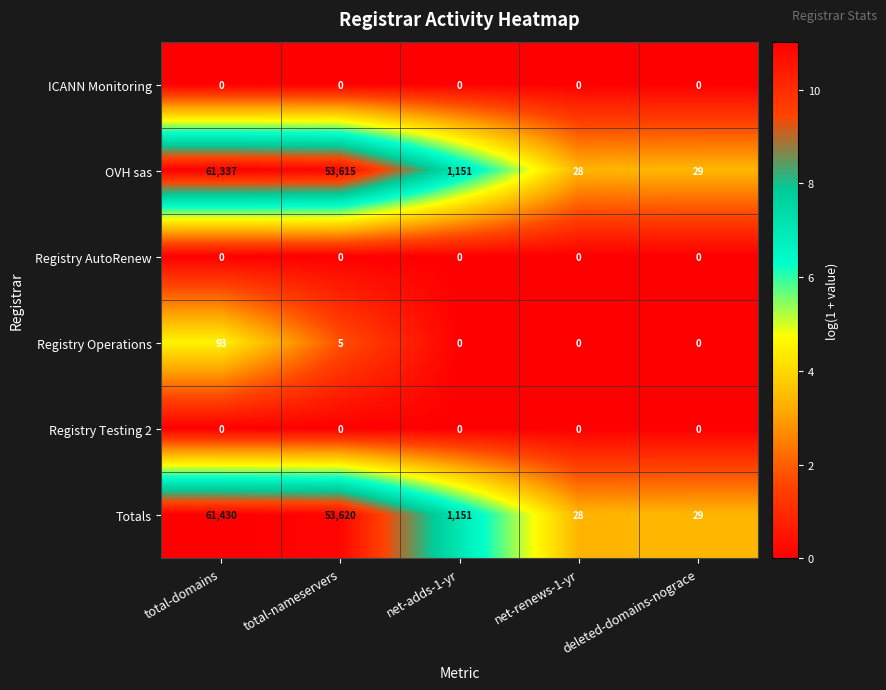

Rank the categories by Totals value from highest to lowest.

total-domains, total-nameservers, net-adds-1-yr, deleted-domains-nograce, net-renews-1-yr